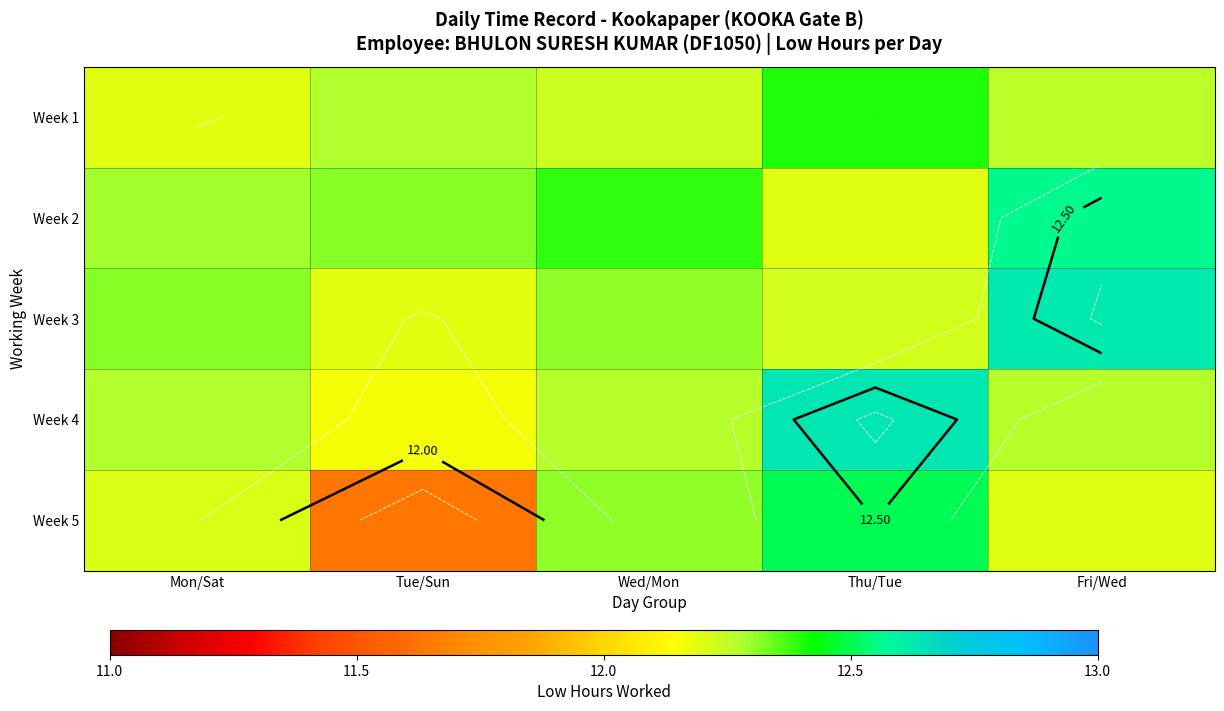

What is the sum of the Week 5 values at Fri/Wed and Thu/Tue?

24.7